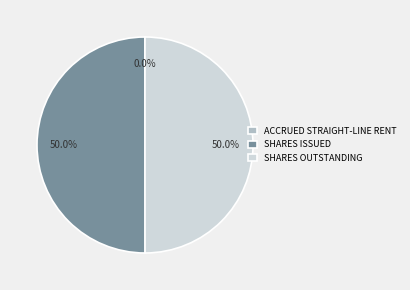

Do SHARES OUTSTANDING and SHARES ISSUED together represent more than half of the pie?

Yes